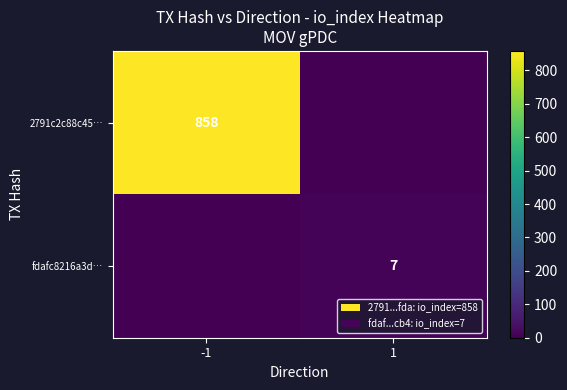

The 2791c2c88c45… series shows 1139 at -1. True or false?

False